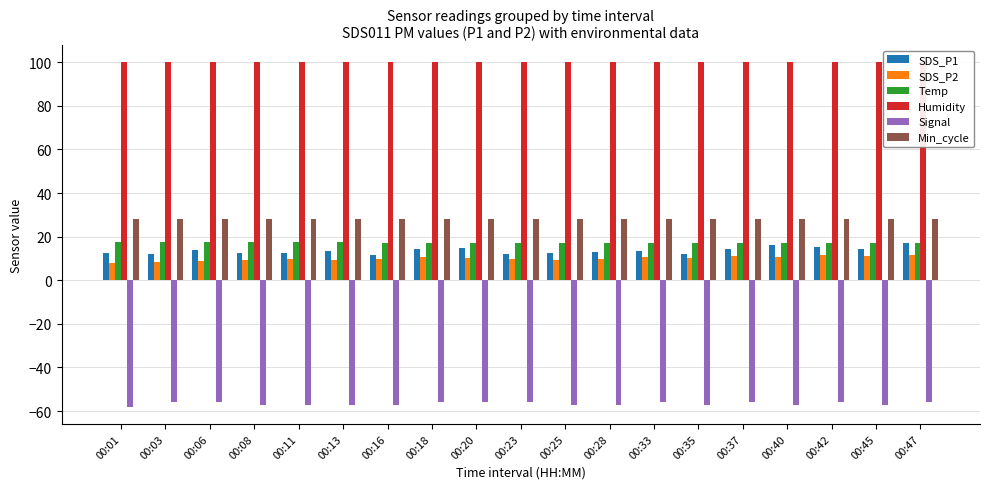

What is the value of the Temp bar at the 3rd from the left?

17.4